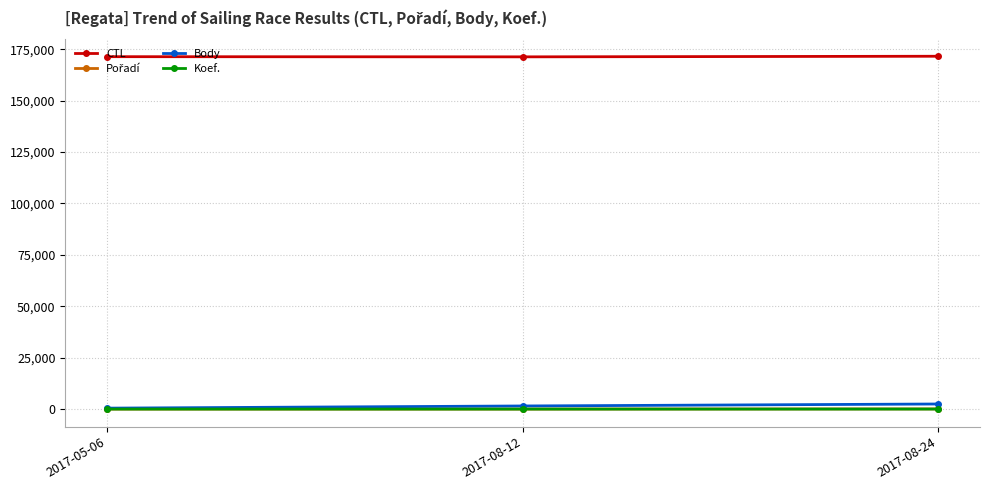

What is the difference between the maximum and minimum values in the Koef. series?

10